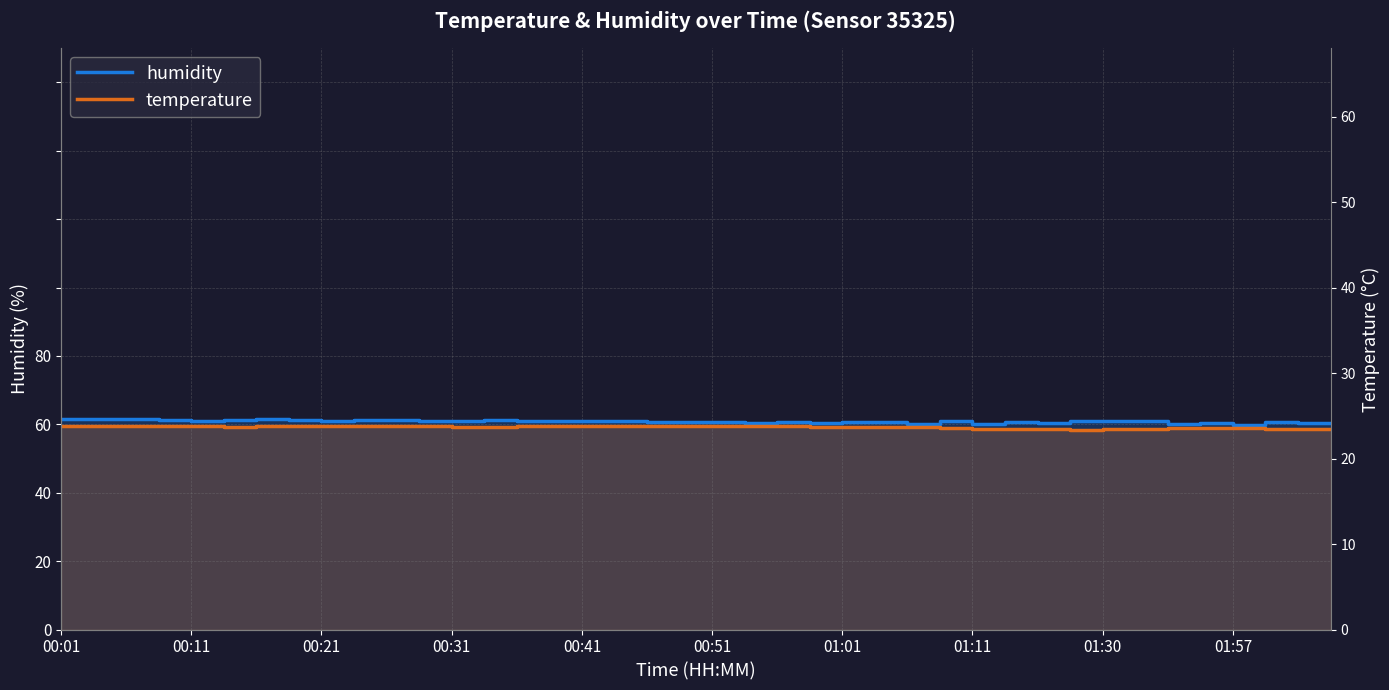

True or false: temperature and humidity intersect in this chart.

False